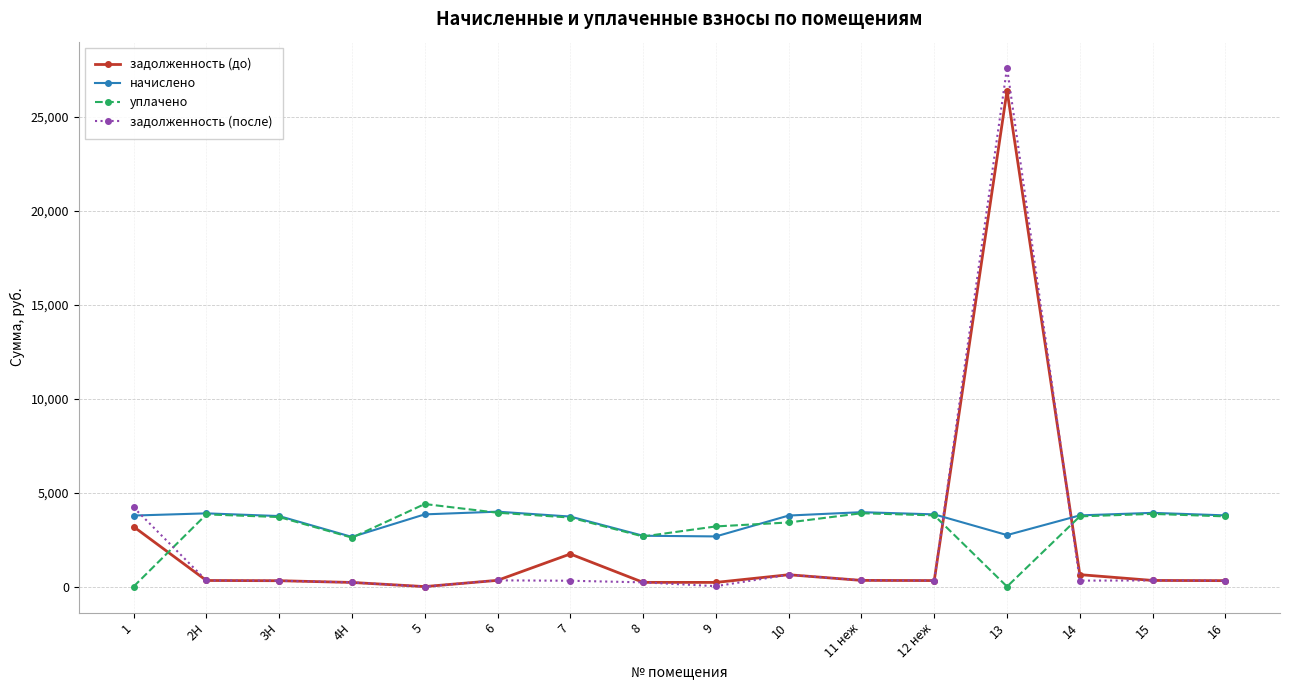

Which series has the largest total across all categories?

начислено